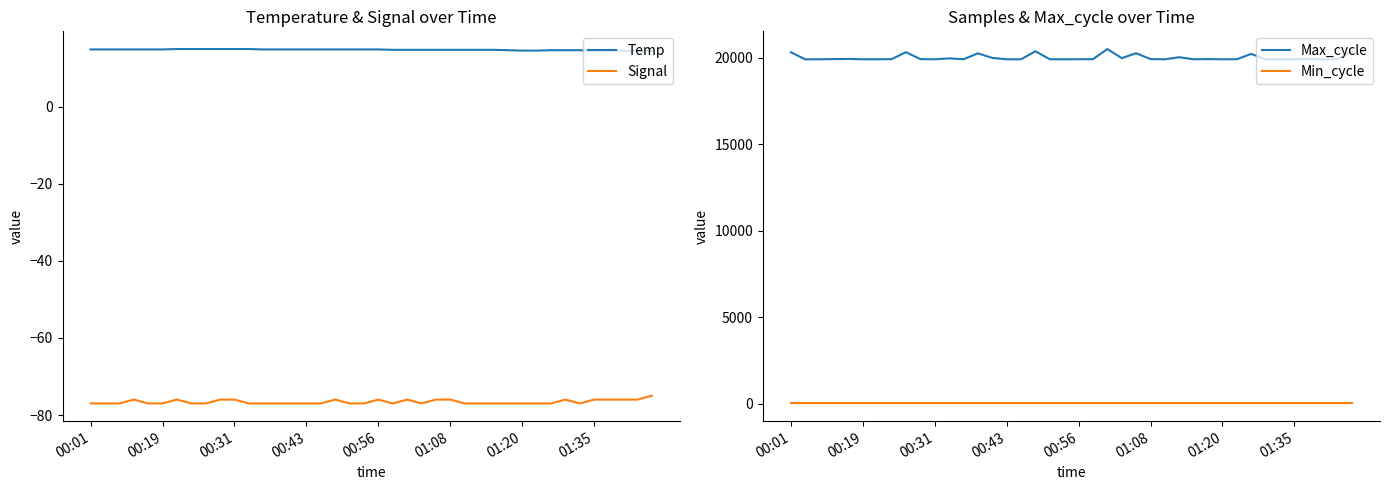

What is the average value of the Min_cycle series?

28